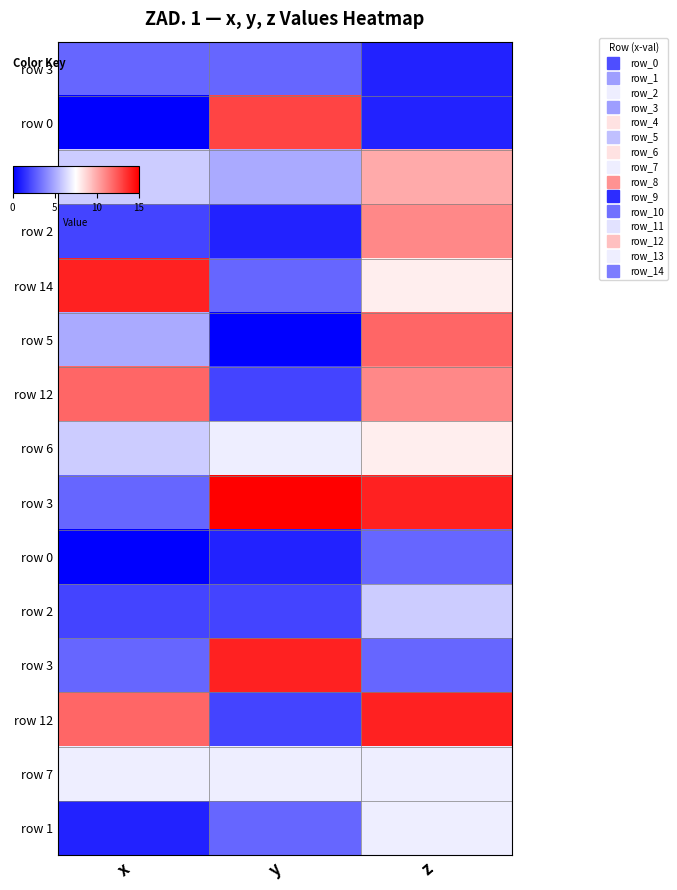

At which category does the chart reach its peak across all series?

y